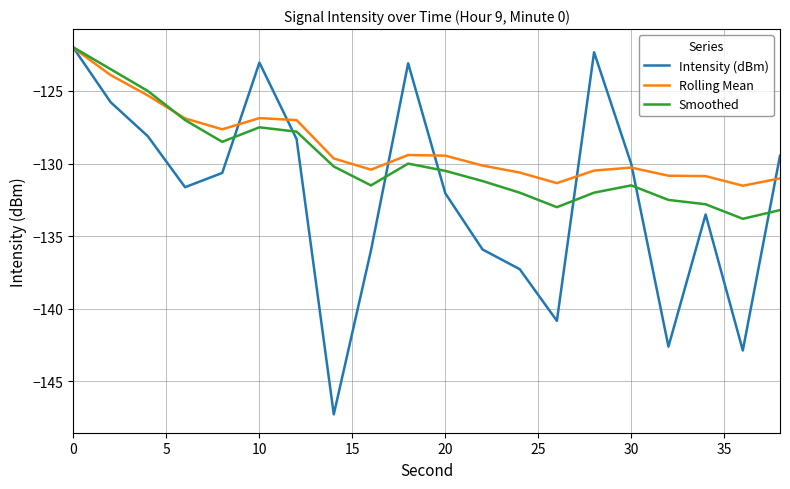

What is the lowest value of the Rolling Mean series?

-131.5